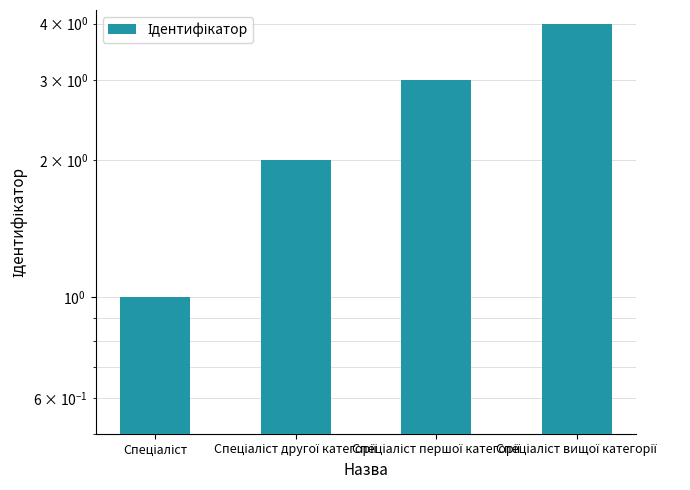

What is the label of the 2nd bar from the right?

Спеціаліст першої категорії